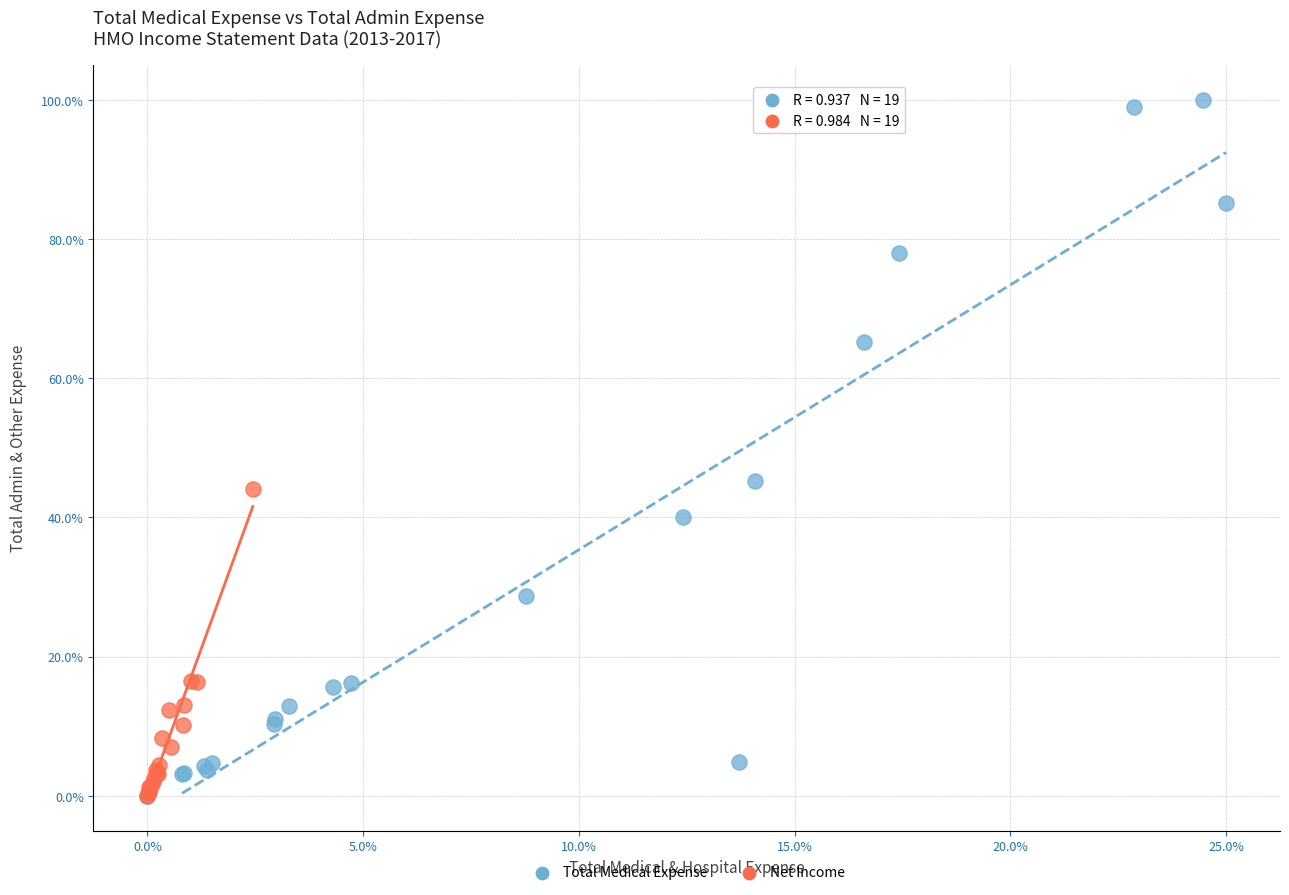

Which series reaches the maximum Y coordinate?

Total Medical Expense